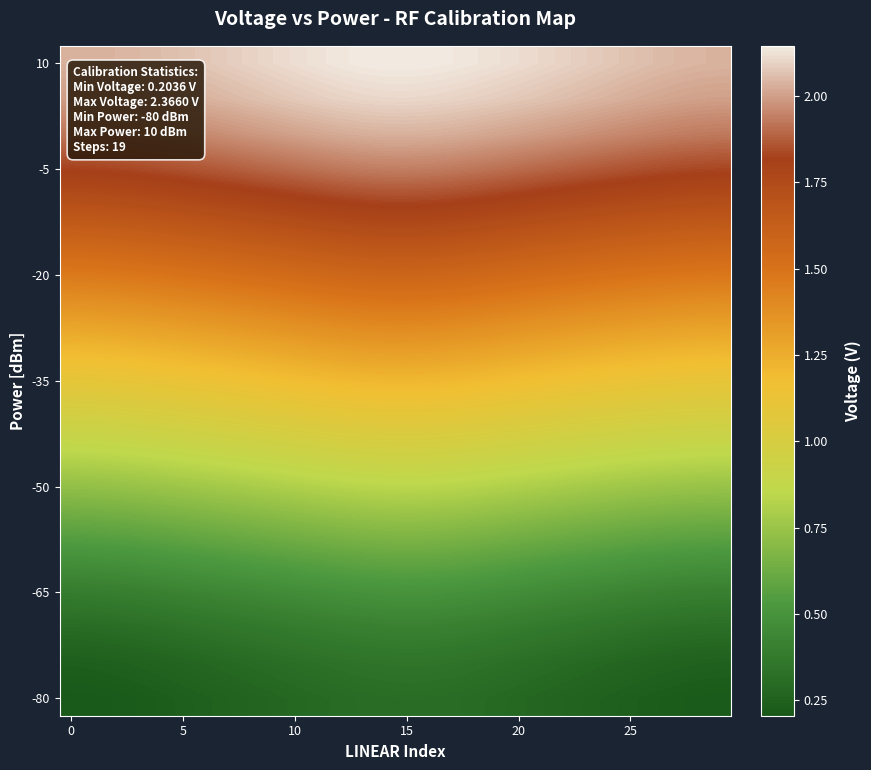

How many series are shown in this chart?

19